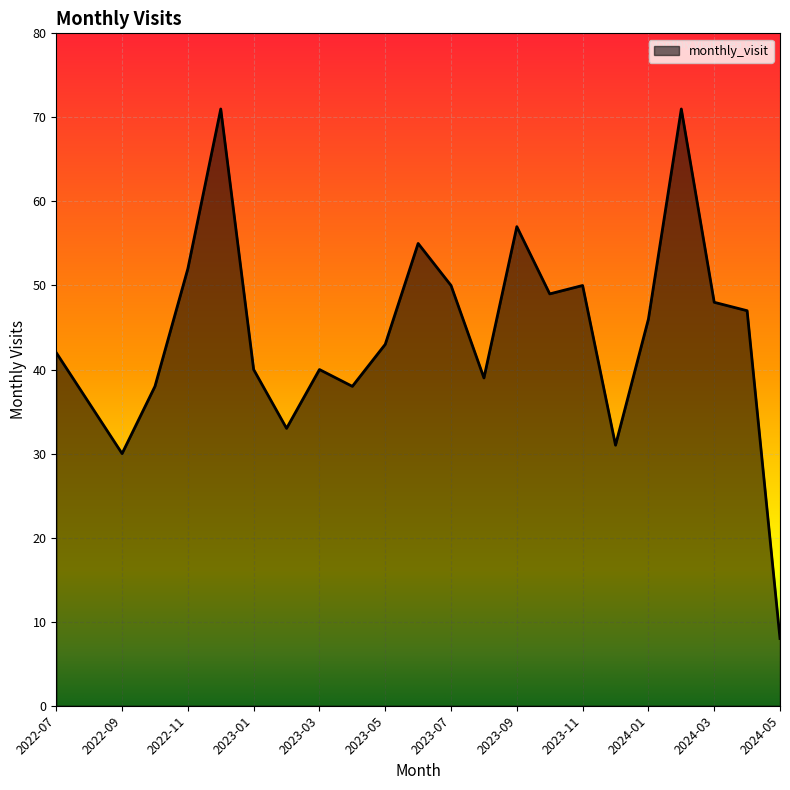

What is the sum of all values?

1014